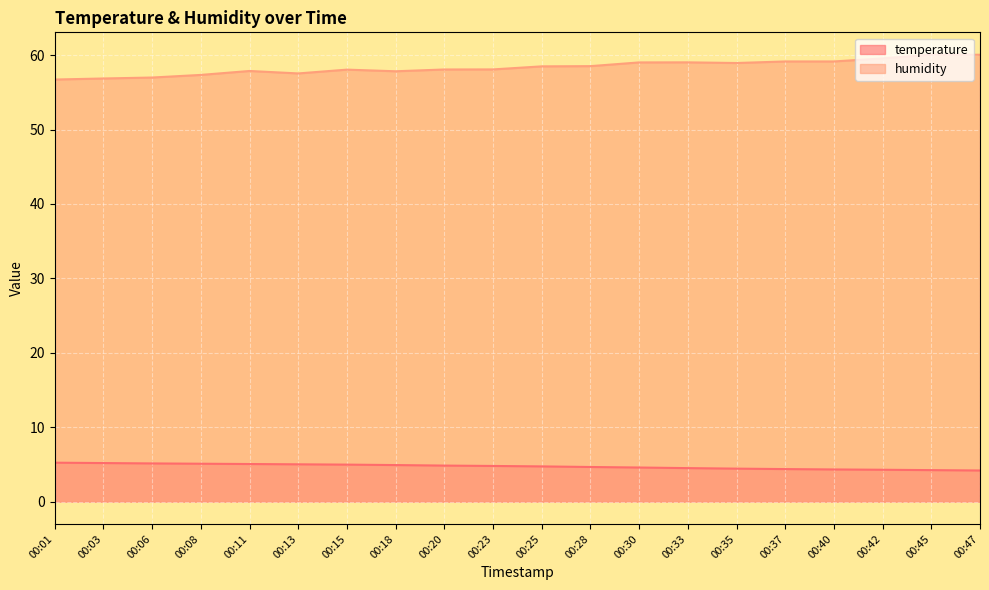

Which category has the lowest value in the humidity series?

00:01